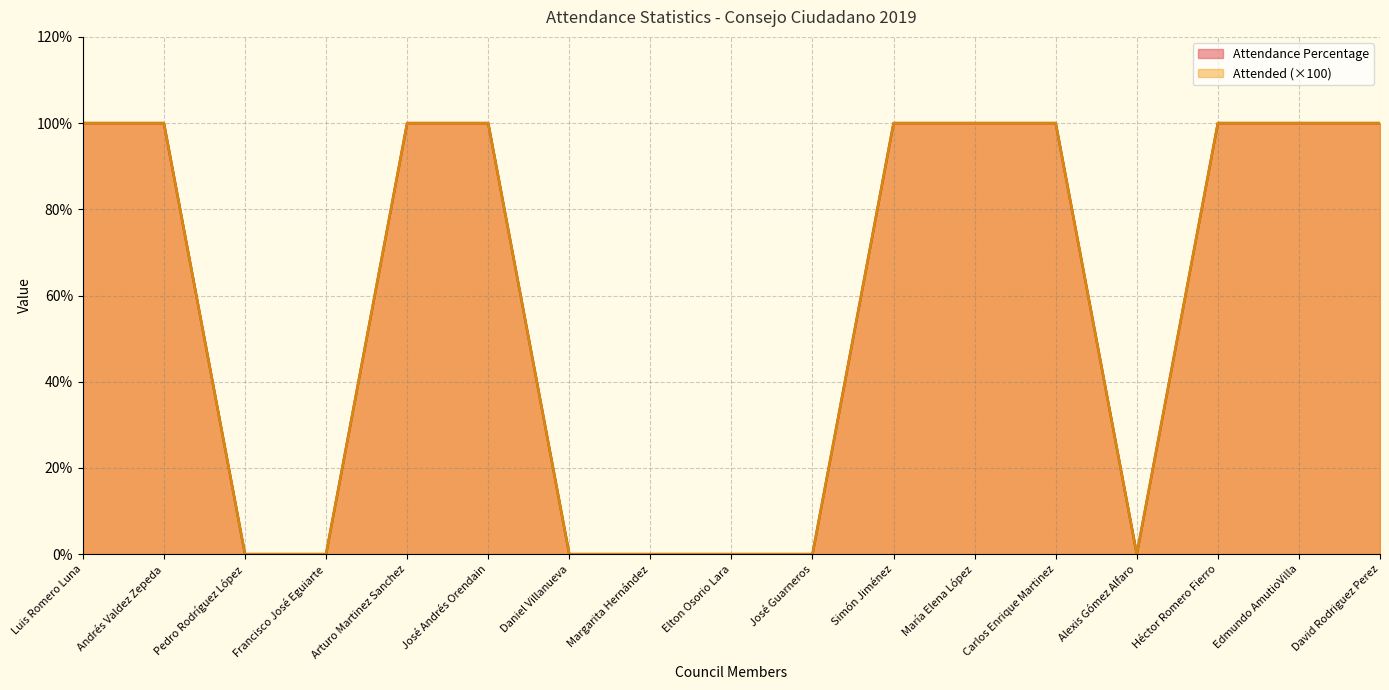

At which category does the chart reach its minimum across all series?

Pedro Rodríguez López